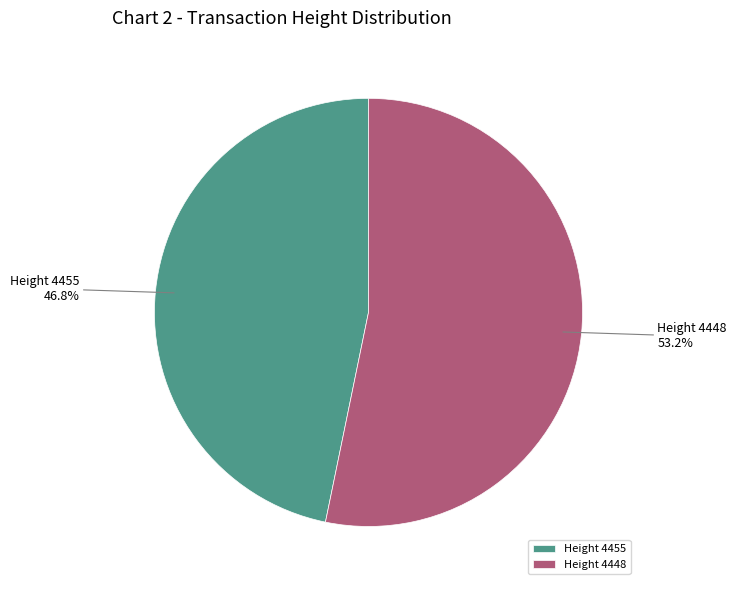

Rank the categories by value from lowest to highest.

Height 4455, Height 4448